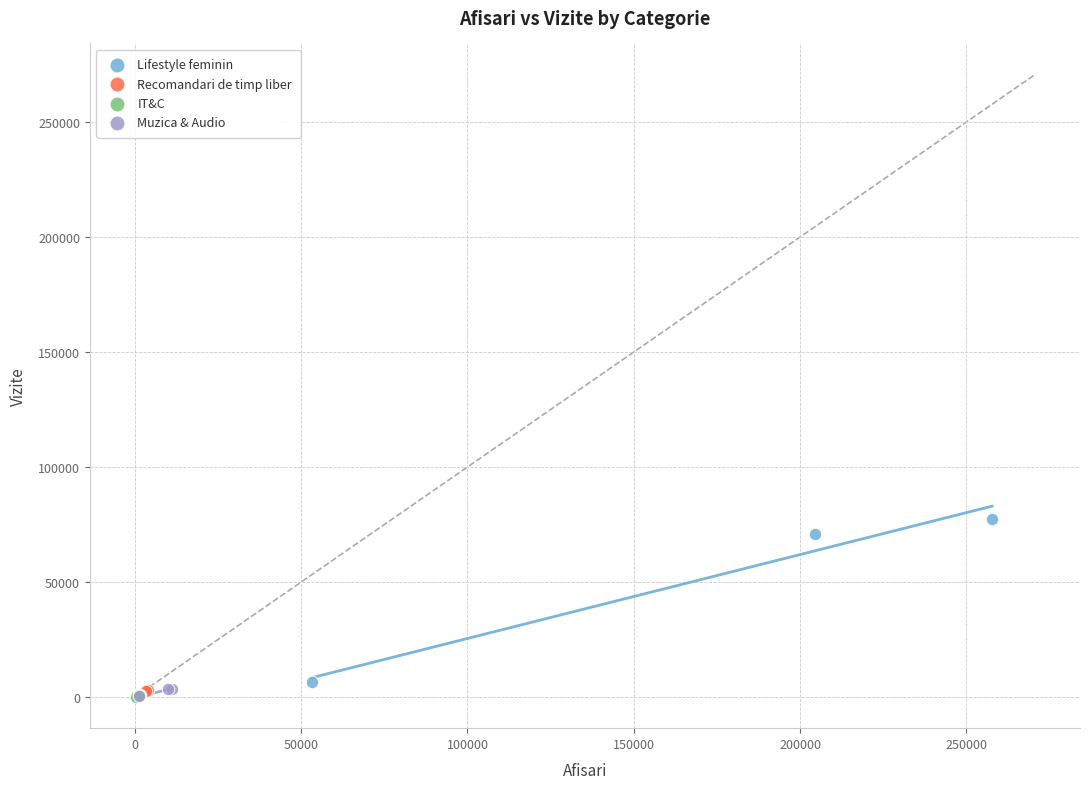

Which series contains the highest Y value?

Lifestyle feminin